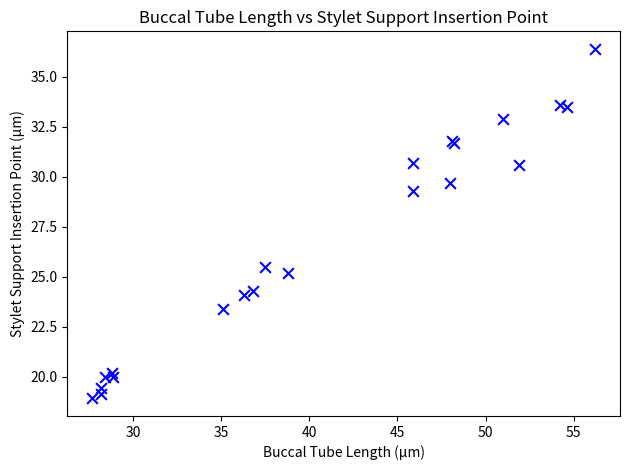

What Y value in the scatter plot is closest to 27?

25.5